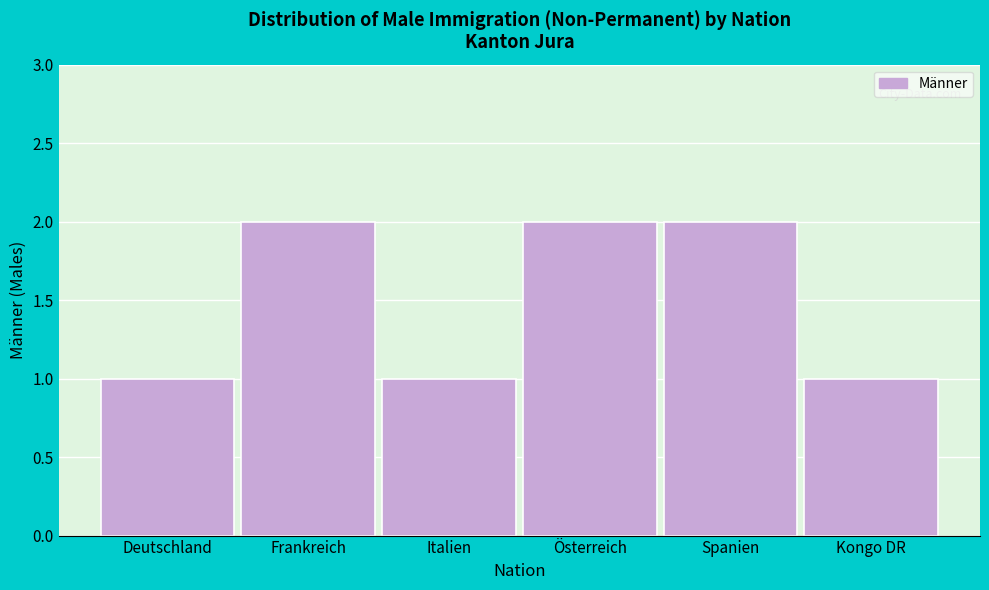

Reading left to right, list all the values displayed in this chart.

1	2	1	2	2	1